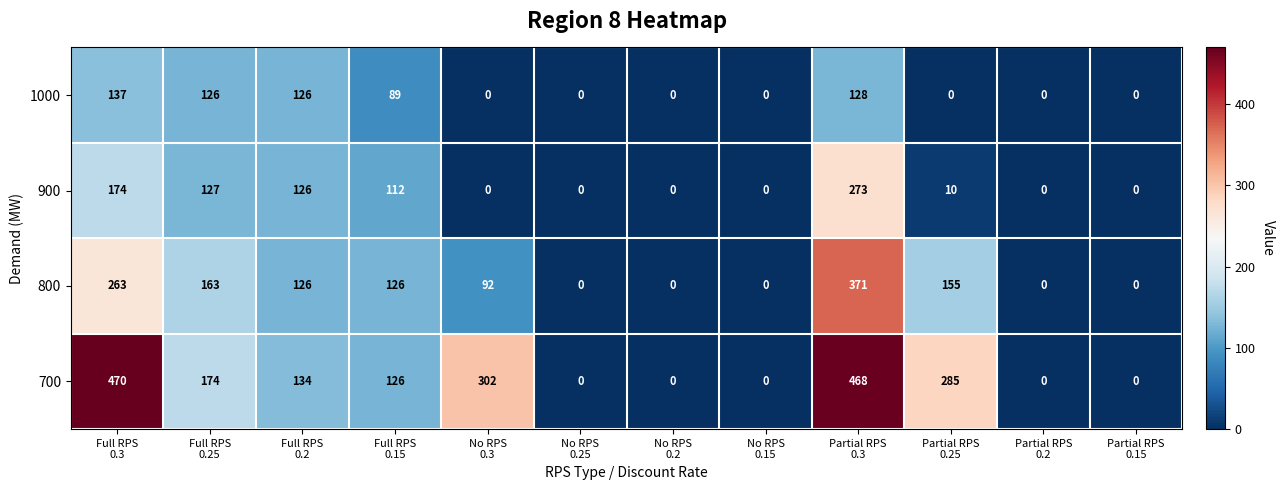

What is the maximum value for 1000?

137